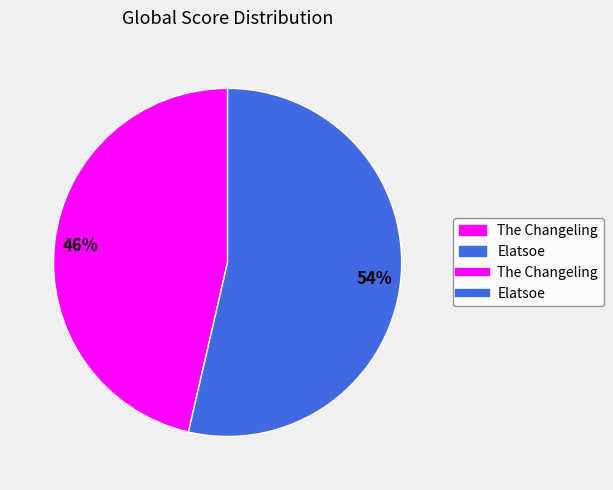

Is there a majority slice in this chart?

Yes